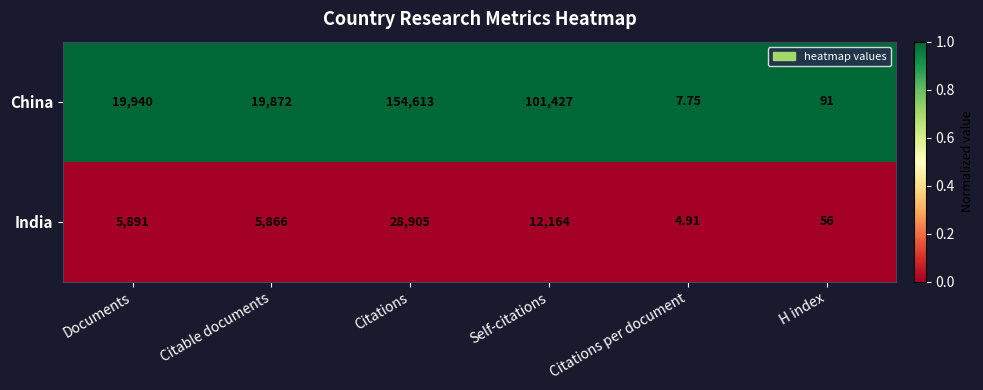

At which category is the sum across all series the highest?

Citations